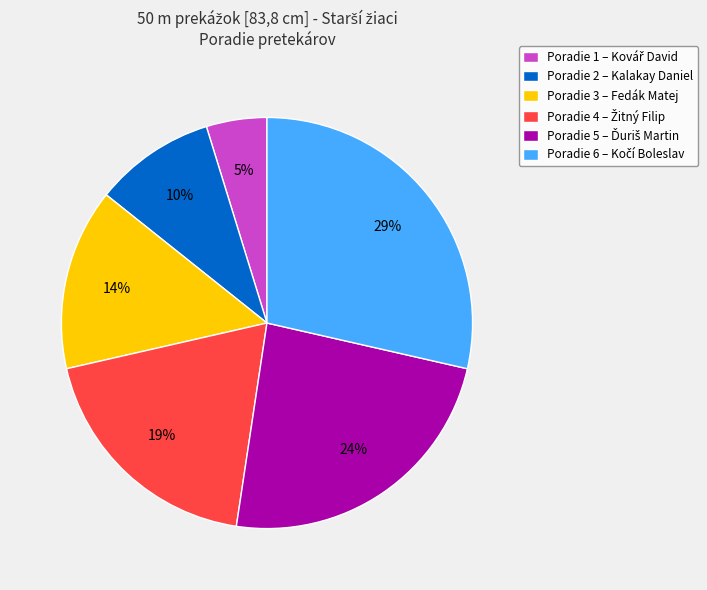

Count the number of slices in the pie.

6